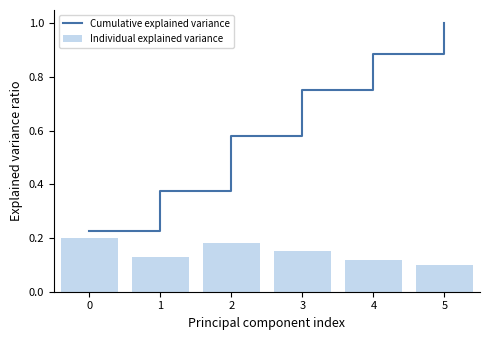

How many groups of bars are there?

6